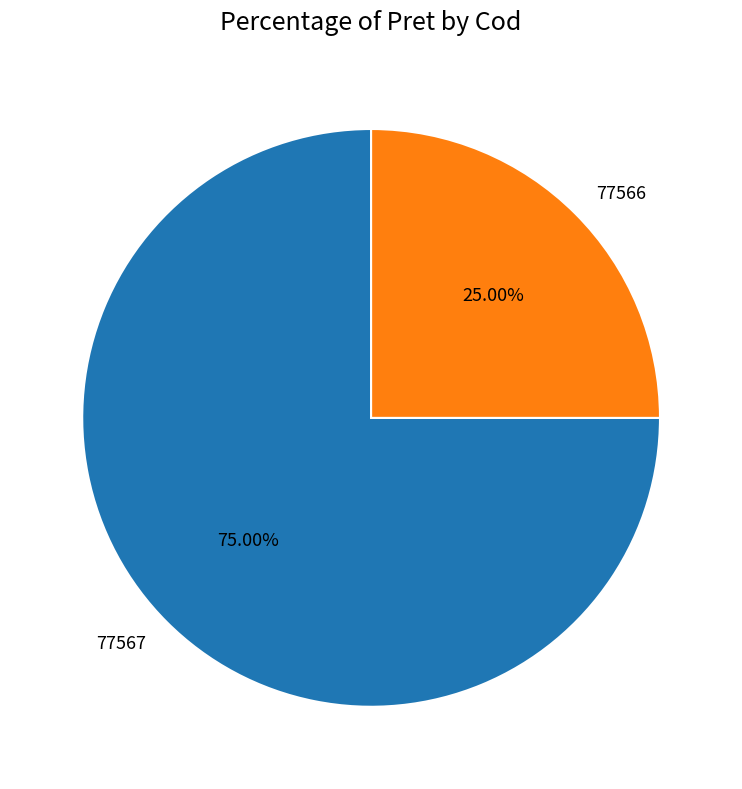

Is there a majority slice in this chart?

Yes